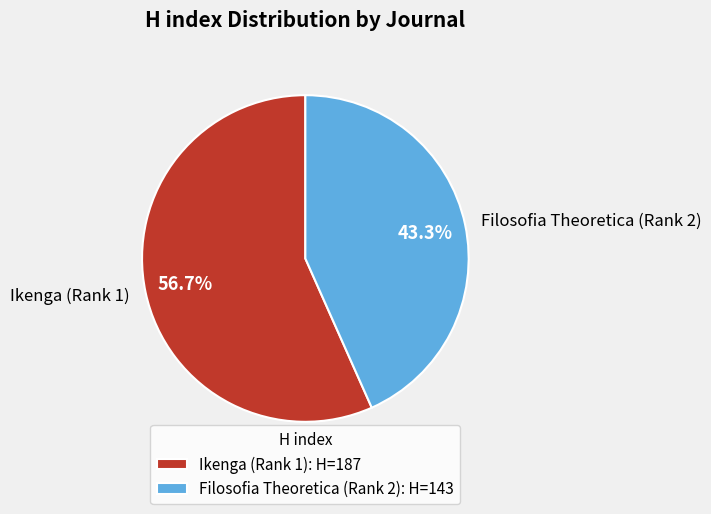

Is it true that Filosofia Theoretica (Rank 2) is 43% of the pie?

True